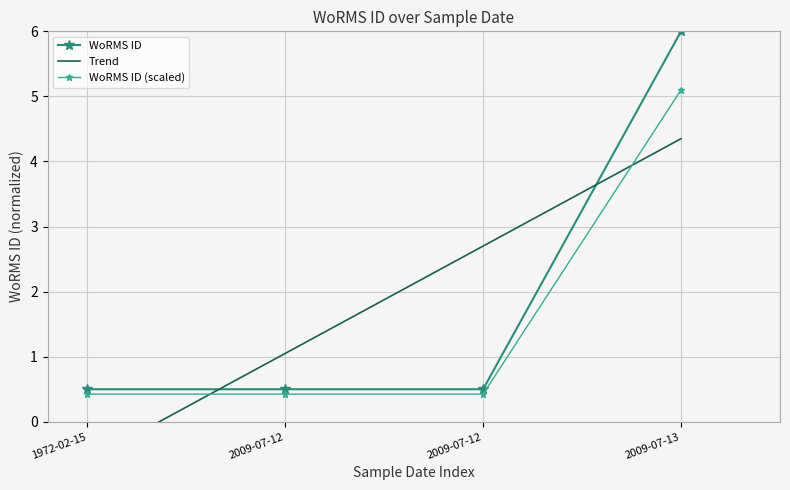

Which has a higher value, 1972-02-15 or 2009-07-12?

1972-02-15